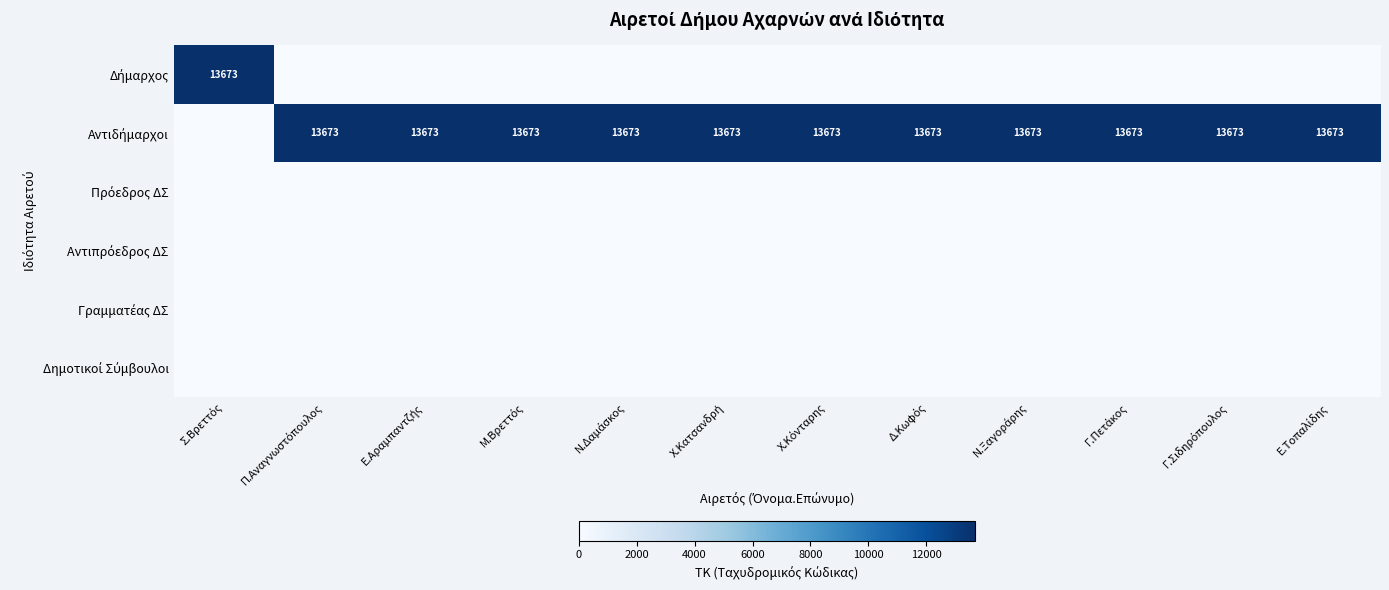

List the series in order of their peak value, lowest first.

Πρόεδρος ΔΣ, Αντιπρόεδρος ΔΣ, Γραμματέας ΔΣ, Δημοτικοί Σύμβουλοι, Δήμαρχος, Αντιδήμαρχοι